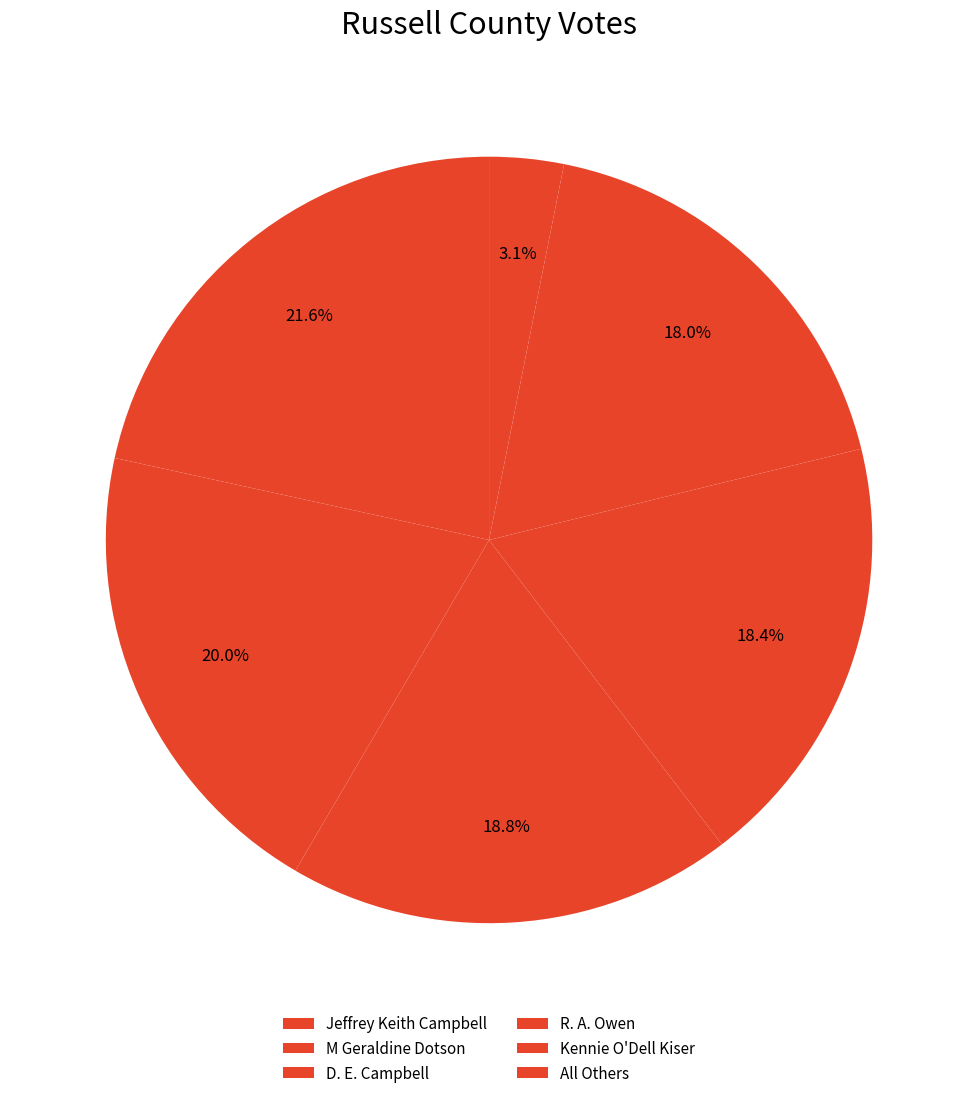

Combined, what portion of the pie is M Geraldine Dotson and Jeffrey Keith Campbell?

41.6%